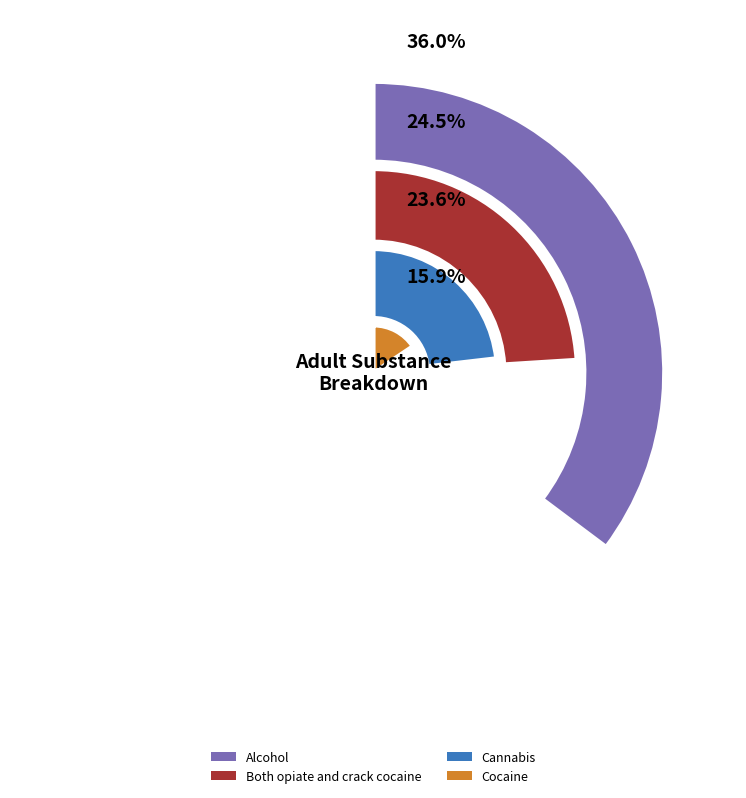

The Cocaine slice represents 12% of the pie. True or false?

True